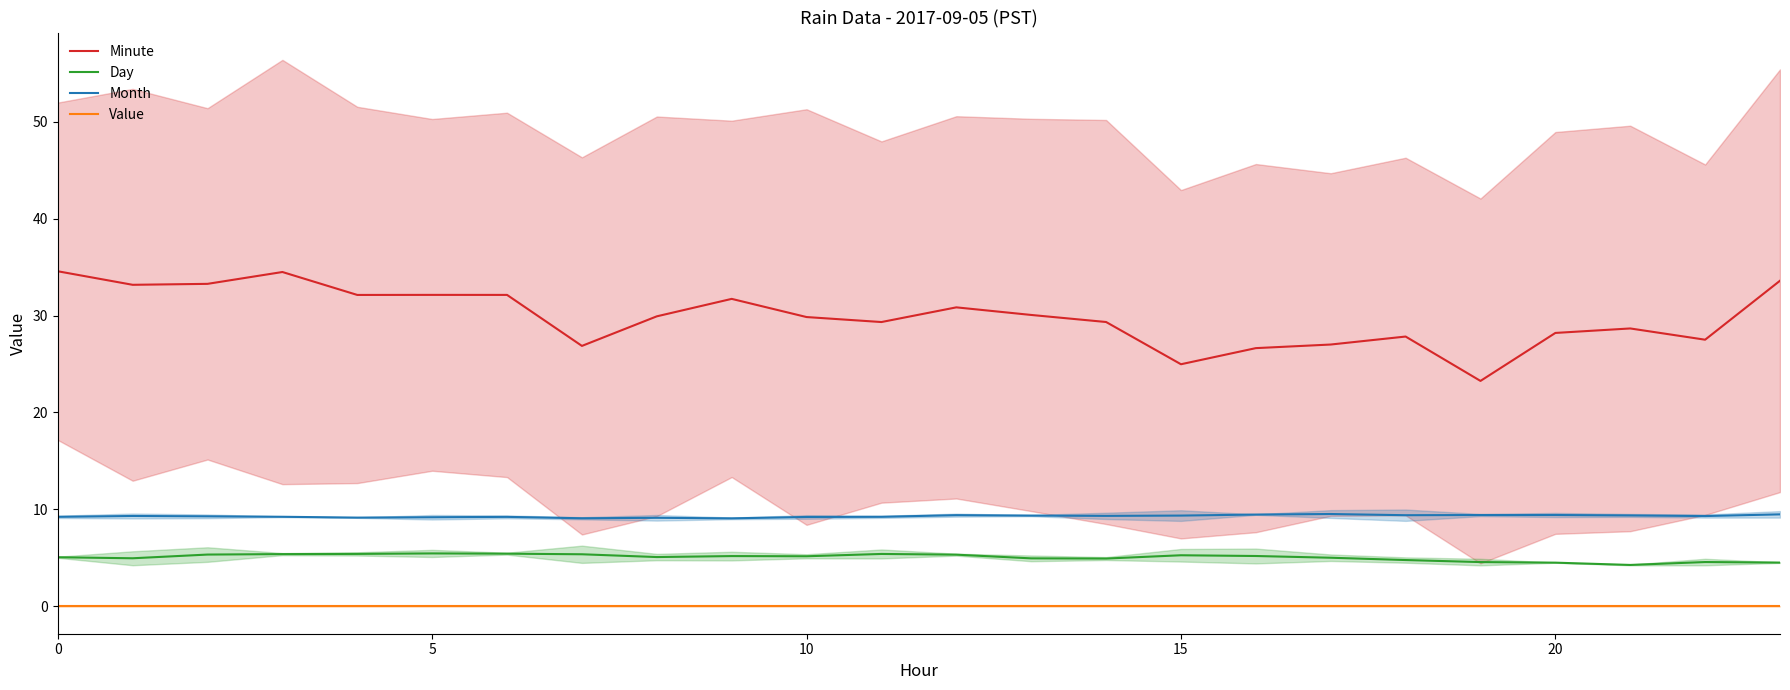

What is the value of the Day point at the 19th from the left?

4.8